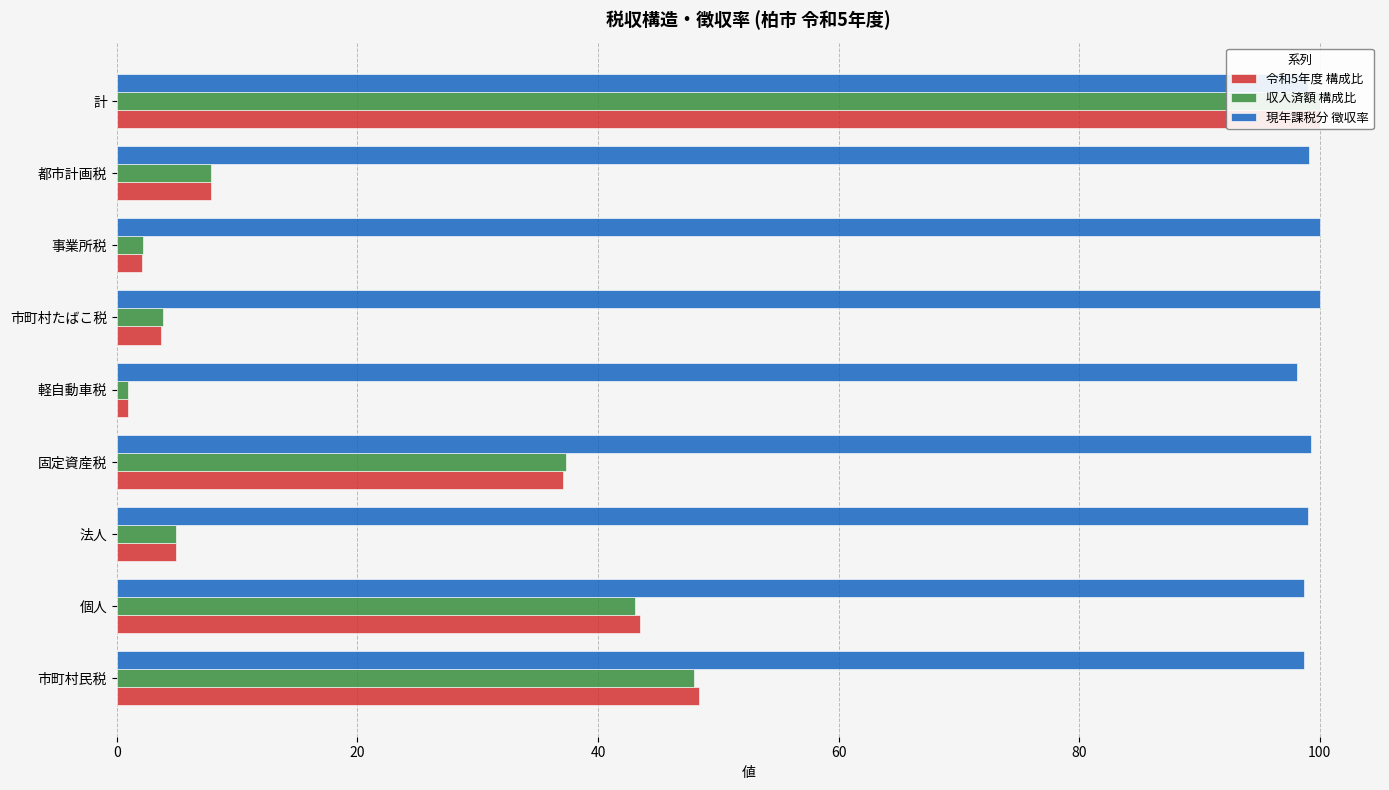

Reading right to left, list all the values displayed in this chart.

令和5年度 構成比: 100.0	7.8	2.1	3.7	0.9	37.1	4.9	43.5	48.4
収入済額 構成比: 100.0	7.8	2.2	3.8	0.9	37.3	4.9	43.1	48.0
現年課税分 徴収率: 99.0	99.1	100.0	100.0	98.1	99.2	99.0	98.7	98.7